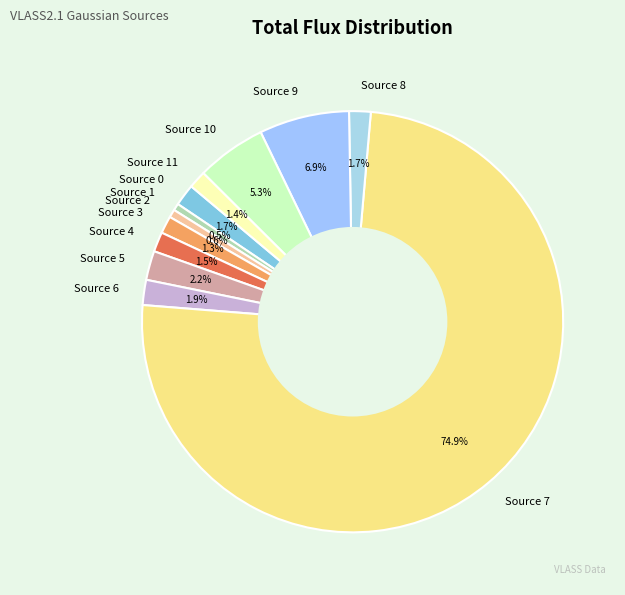

What portion of the pie excludes Source 1?

99.5%